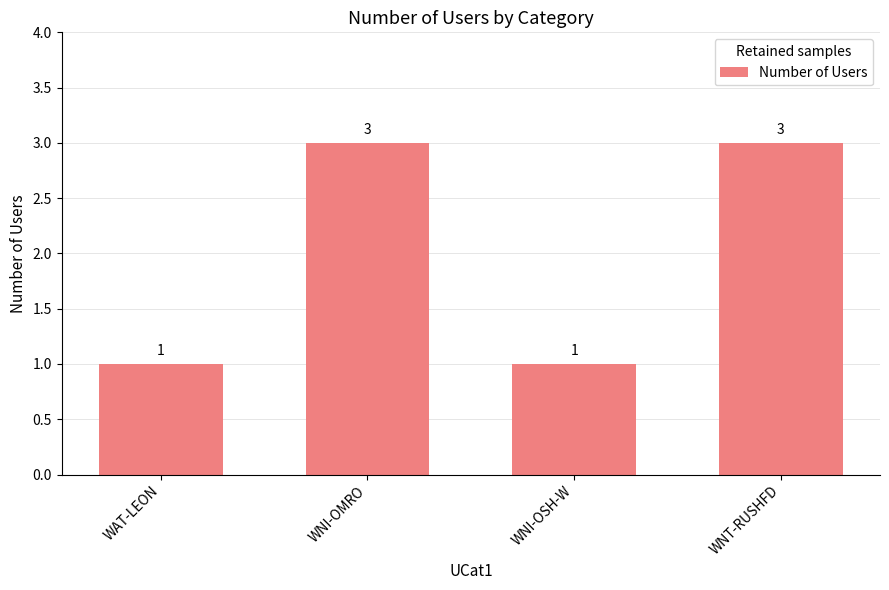

What is the label of the 1st bar from the left?

WAT-LEON